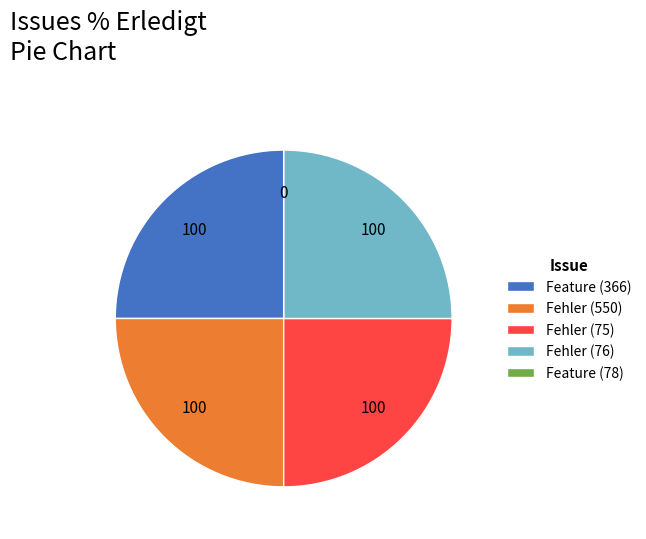

The Fehler (550) slice represents 25% of the pie. True or false?

True